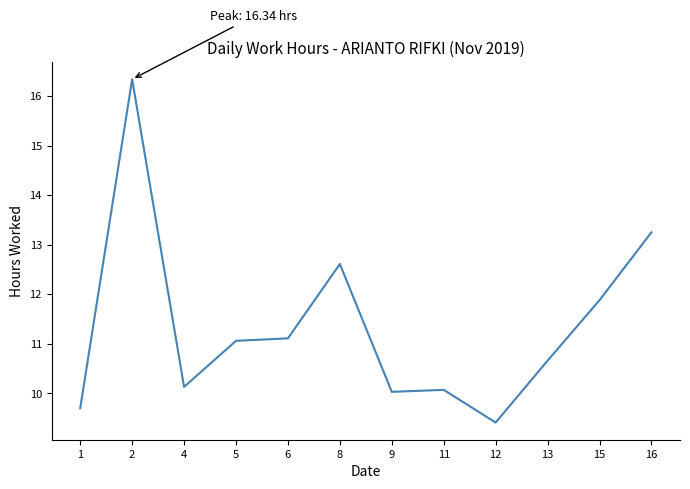

What is the difference between the values at 16 and 15?

1.4